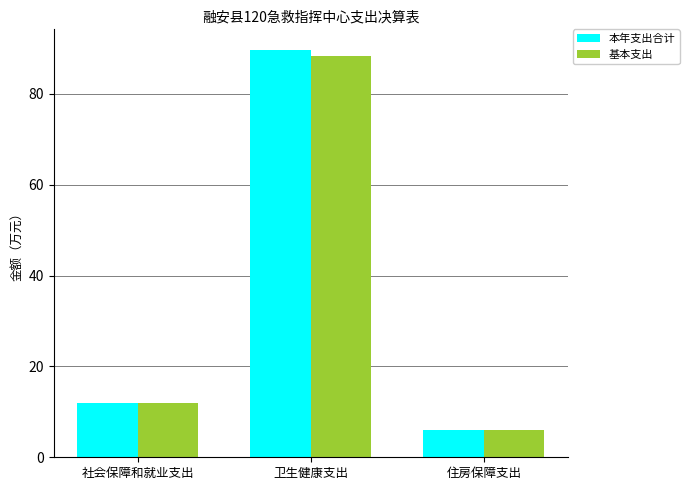

How many values in the 本年支出合计 series are below 12?

1